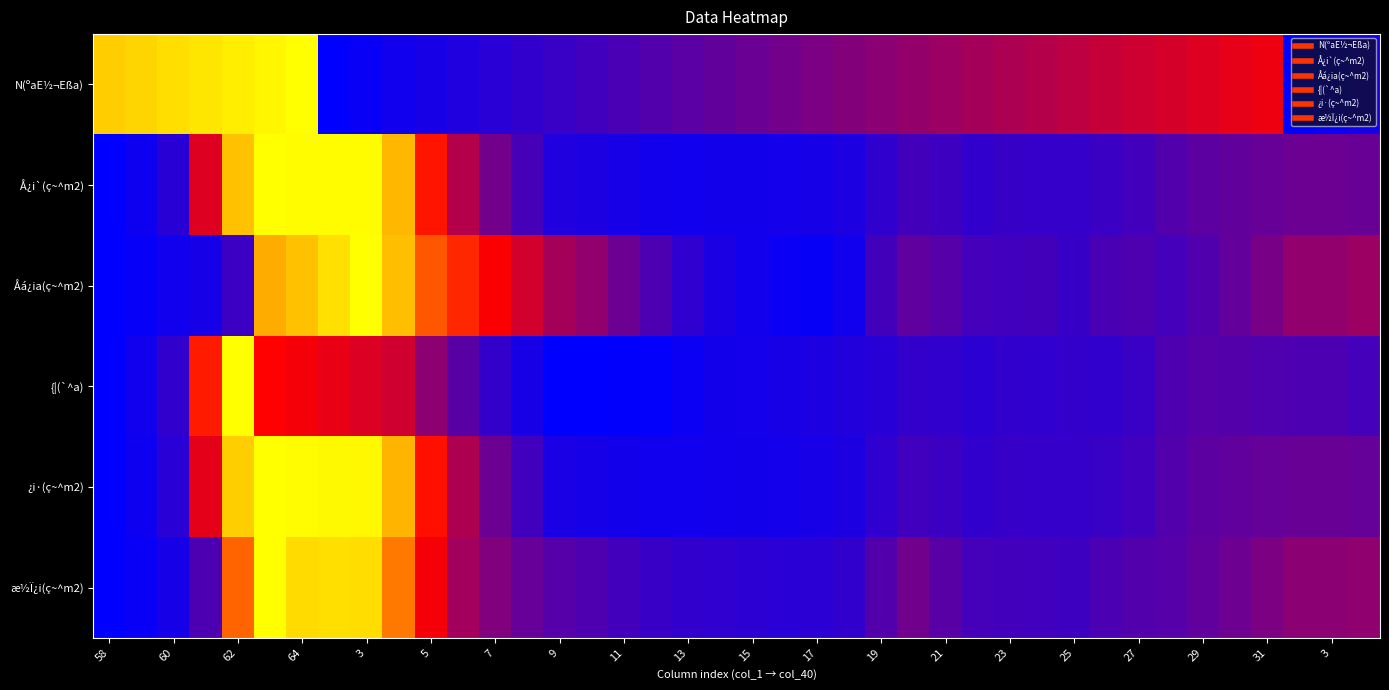

Reading left to right, extract all data points from this chart.

N(ºaE½¬Eßa): 58.0	59.0	60.0	61.0	62.0	63.0	64.0	2.0	3.0	4.0	5.0	6.0	7.0	8.0	9.0	10.0	11.0	12.0	13.0	14.0	15.0	16.0	17.0	18.0	19.0	20.0	21.0	22.0	23.0	24.0	25.0	26.0	27.0	28.0	29.0	30.0	31.0	2.0	3.0	4.0
Å¿i`(ç~^m2): 1058.0	1266.0	1706.0	4576.0	8148.0	9127.0	9080.0	9080.0	9080.0	8000.0	5413.0	3906.0	2878.0	2174.0	1573.0	1504.0	1424.0	1356.0	1339.0	1363.0	1360.0	1379.0	1418.0	1525.0	1827.0	2123.0	2041.0	1860.0	1930.0	1909.0	1909.0	1988.0	2113.0	2359.0	2537.0	2619.0	2689.0	2771.0	2763.0	2704.0
Åá¿ia(ç~^m2): 219.0	223.0	230.0	234.0	258.0	498.0	512.0	532.0	552.0	510.0	442.0	411.0	383.0	356.0	327.0	314.0	290.0	269.0	250.0	237.0	231.0	225.0	224.0	230.0	263.0	282.0	275.0	264.0	262.0	263.0	255.0	267.0	270.0	264.0	272.0	284.0	298.0	314.0	314.0	321.0
{¦(`^a): 4.8	5.7	7.4	19.6	31.6	18.3	17.7	17.1	16.4	15.7	12.2	9.5	7.5	6.1	4.8	4.8	4.9	5.0	5.4	5.8	5.9	6.1	6.3	6.6	6.9	7.5	7.4	7.1	7.4	7.3	7.5	7.4	7.8	8.9	9.3	9.2	9.0	8.8	8.8	8.4
¿i·(ç~^m2): 839.0	1043.0	1476.0	4342.0	7890.0	8629.0	8568.0	8548.0	8528.0	7490.0	4971.0	3495.0	2495.0	1818.0	1246.0	1190.0	1134.0	1087.0	1089.0	1126.0	1130.0	1153.0	1193.0	1296.0	1564.0	1842.0	1766.0	1597.0	1668.0	1646.0	1654.0	1721.0	1843.0	2095.0	2266.0	2335.0	2391.0	2457.0	2449.0	2383.0
æ½Ï¿i(ç~^m2): 356.0	373.0	400.0	509.0	1056.0	1361.0	1292.0	1298.0	1294.0	1095.0	839.0	677.0	611.0	558.0	525.0	511.0	487.0	468.0	454.0	450.0	443.0	438.0	440.0	455.0	518.0	579.0	531.0	492.0	488.0	484.0	478.0	505.0	519.0	524.0	549.0	572.0	601.0	631.0	631.0	641.0